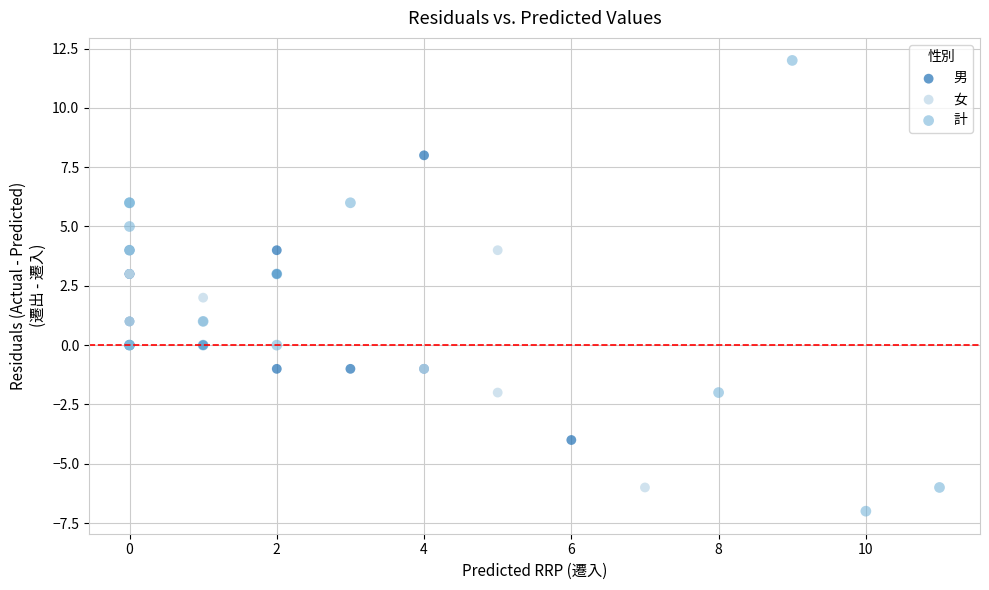

Which series contains the lowest Y value?

計